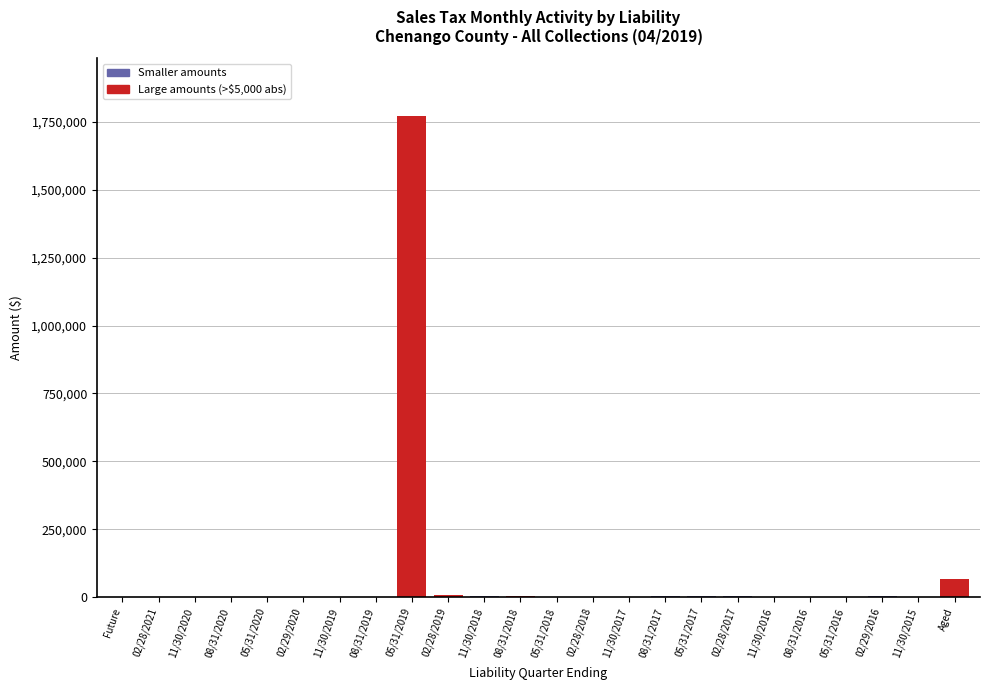

What is the maximum value shown in the chart?

1771746.2